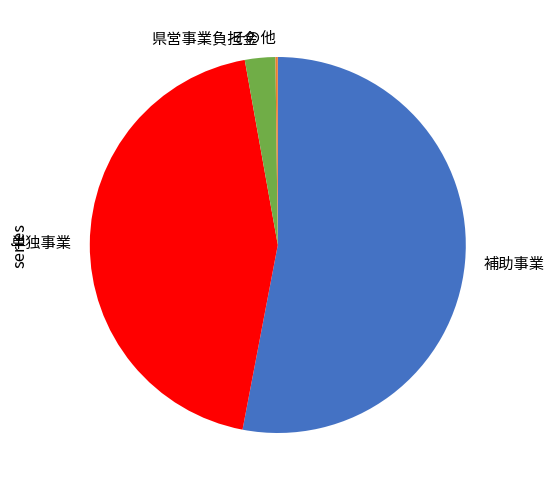

Which has a higher value, 県営事業負担金 or 補助事業?

補助事業